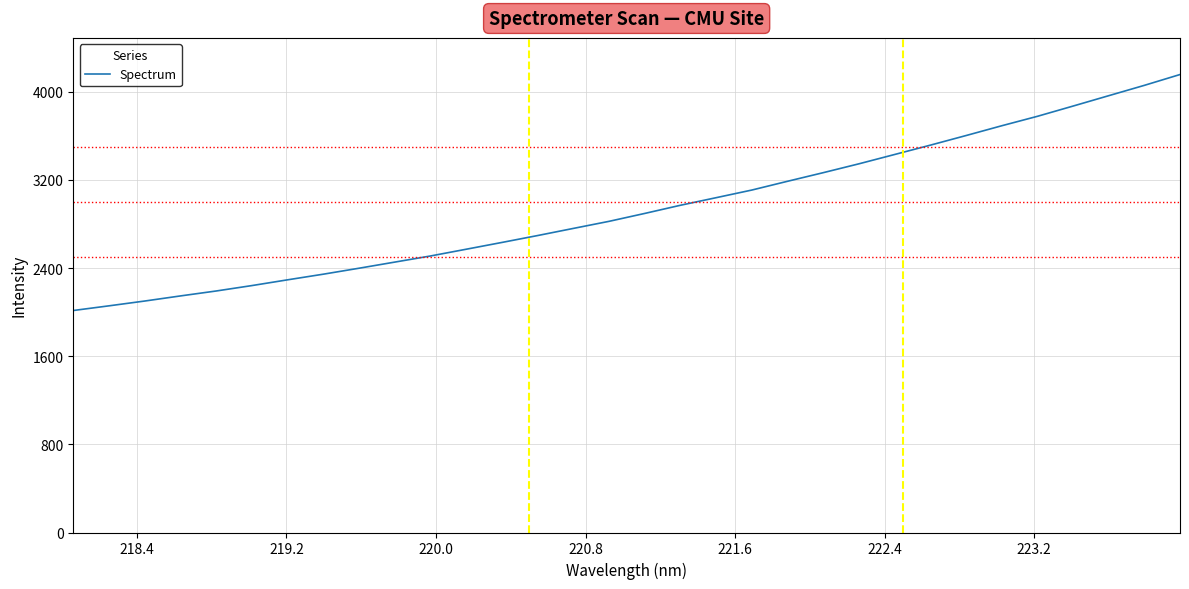

What is the difference between the maximum and minimum values?

2142.1